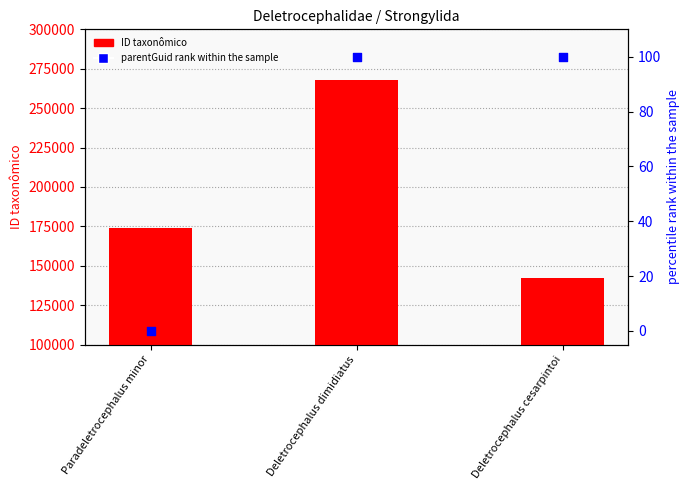

Is the value of ID taxonômico at Deletrocephalus dimidiatus greater than the value of parentGuid rank at Paradeletrocephalus minor?

Yes